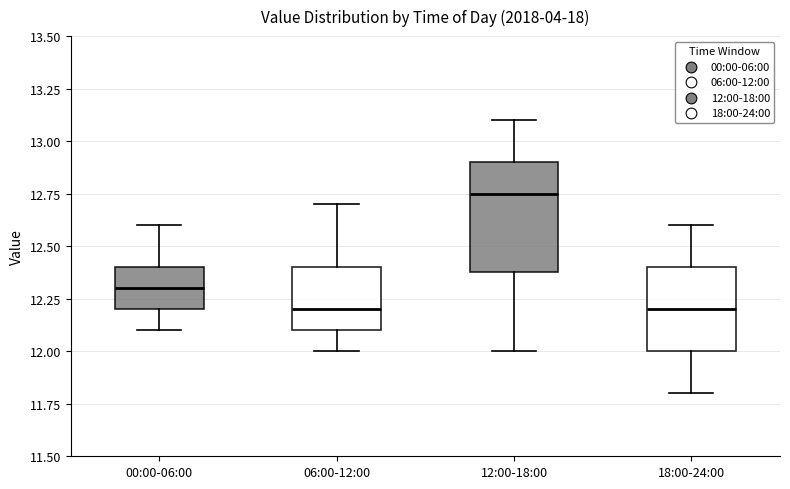

Where is the upper edge of the box for 06:00-12:00 on the y-axis? The values are not printed on the chart, so give them approximately, as read against the axis.

12.40